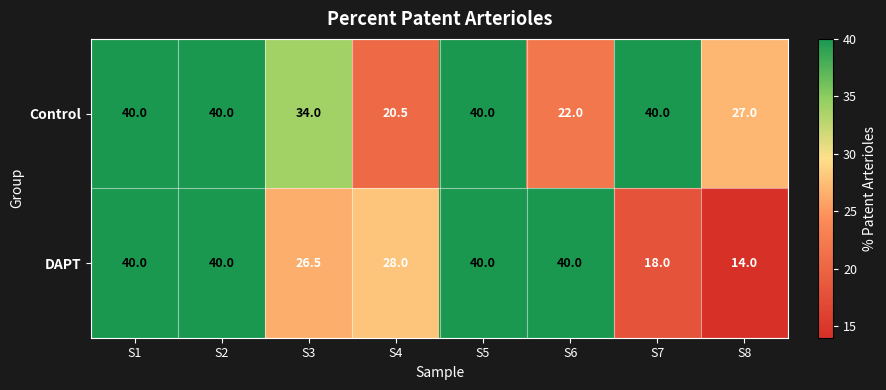

What is the sum of all DAPT values?

246.5